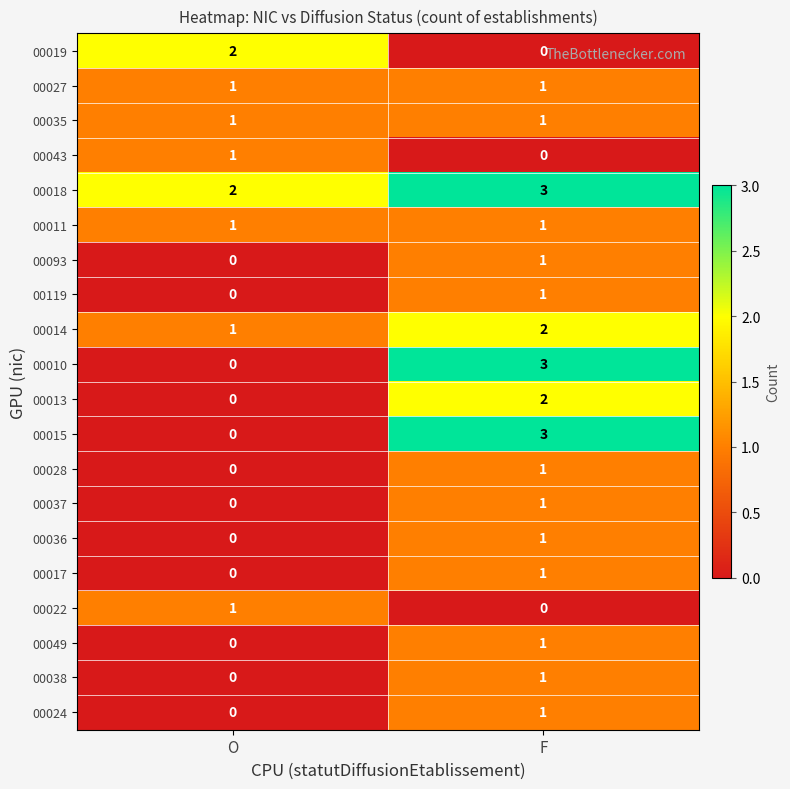

What is the difference between the 00010 values at F and O?

3